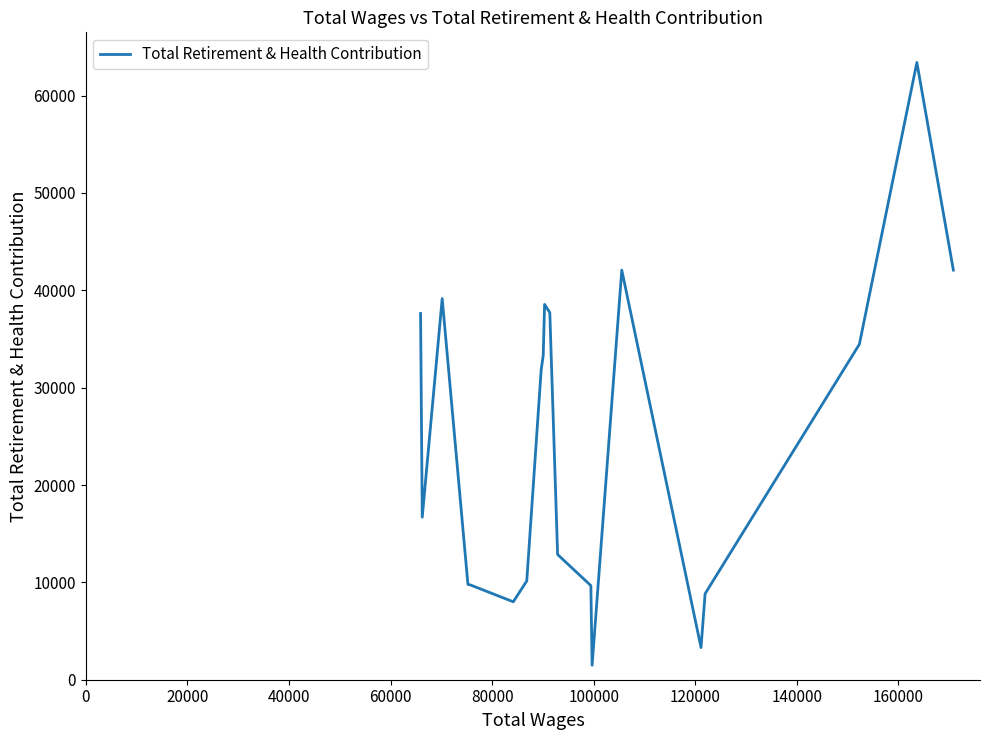

What is the maximum value shown in the chart?

63408